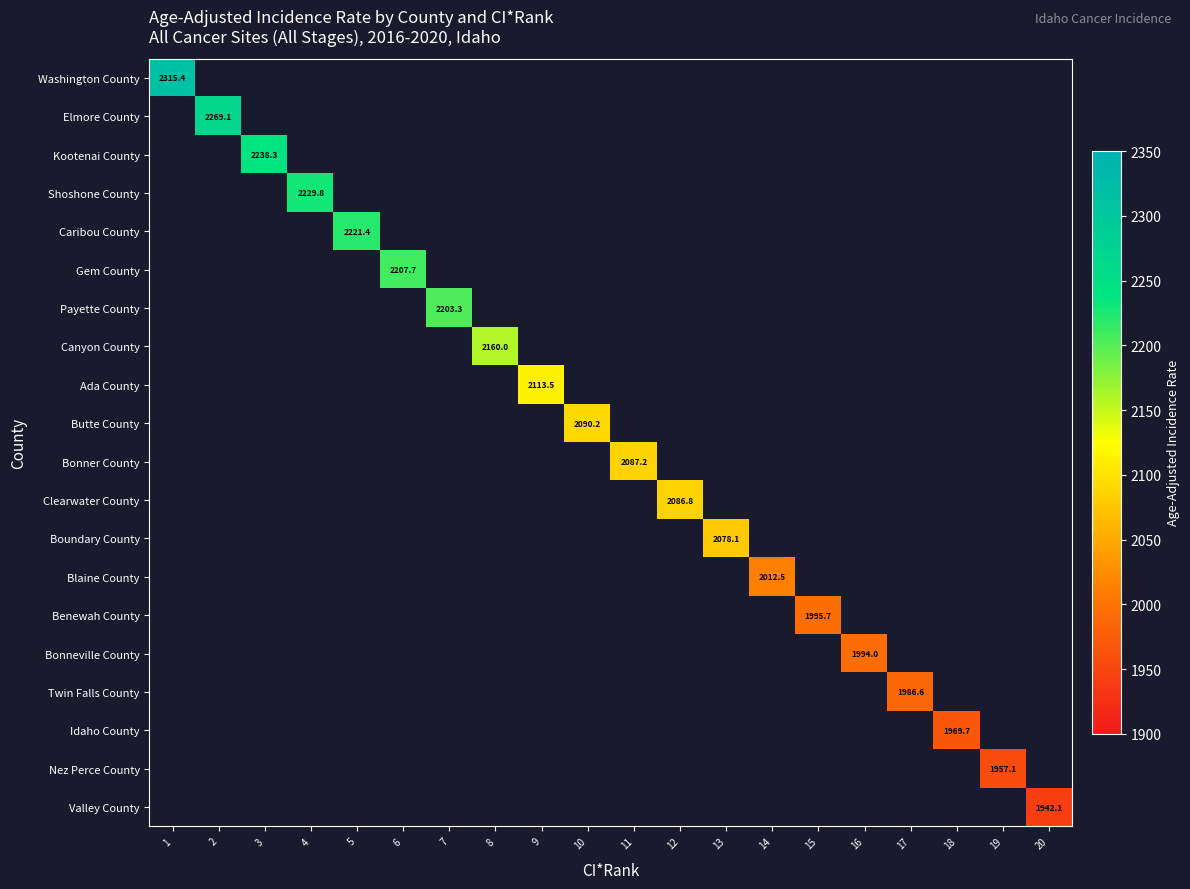

At how many categories does at least one series exceed 2288?

1